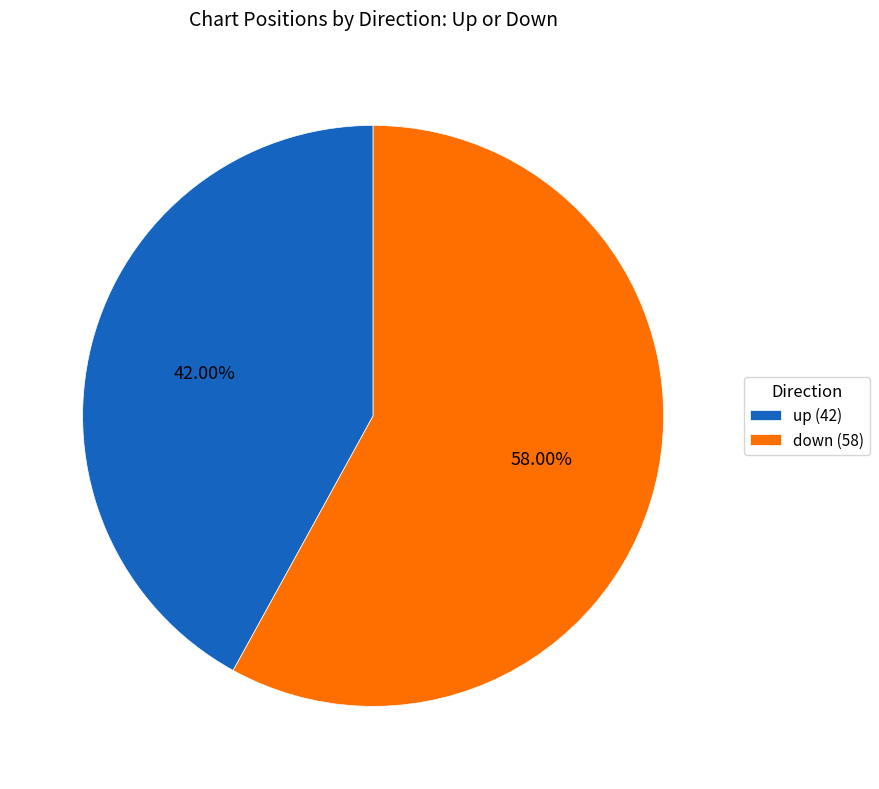

What is the ratio of the value at down (58) to the value at up (42)?

1.4